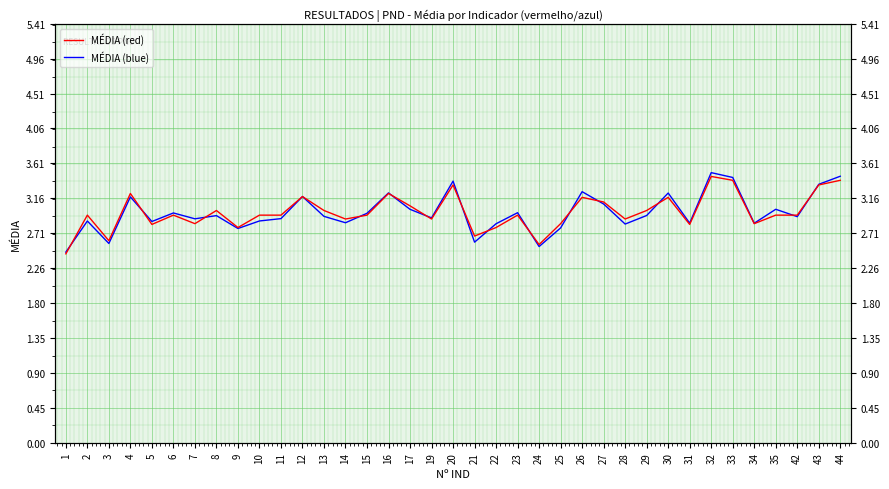

Rank the series by their average value, from lowest to highest.

MÉDIA (blue), MÉDIA (red)